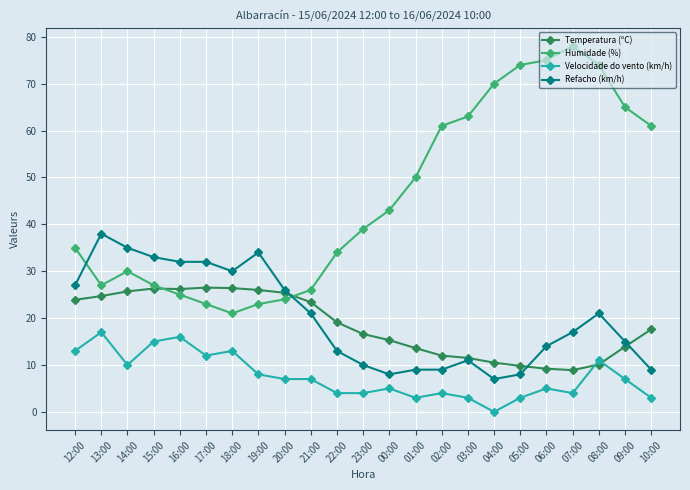

How many series are shown in this chart?

4